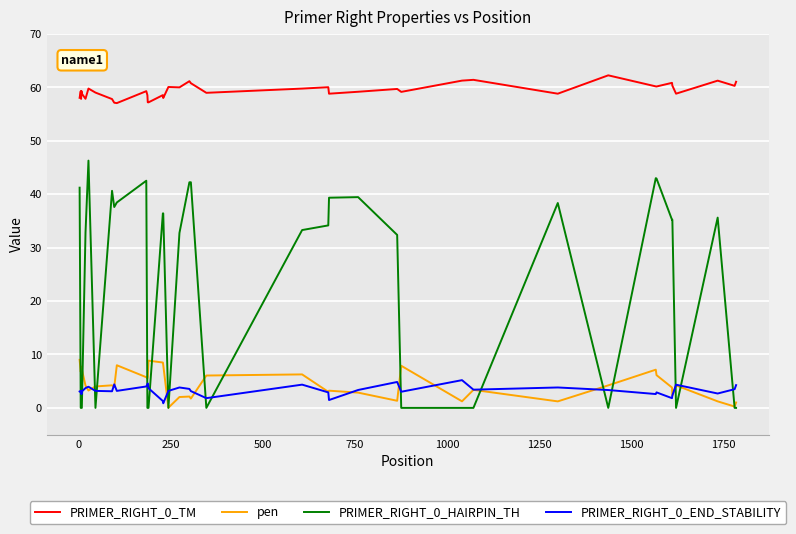

True or false: PRIMER_RIGHT_0_HAIRPIN_TH and PRIMER_RIGHT_0_TM intersect in this chart.

False